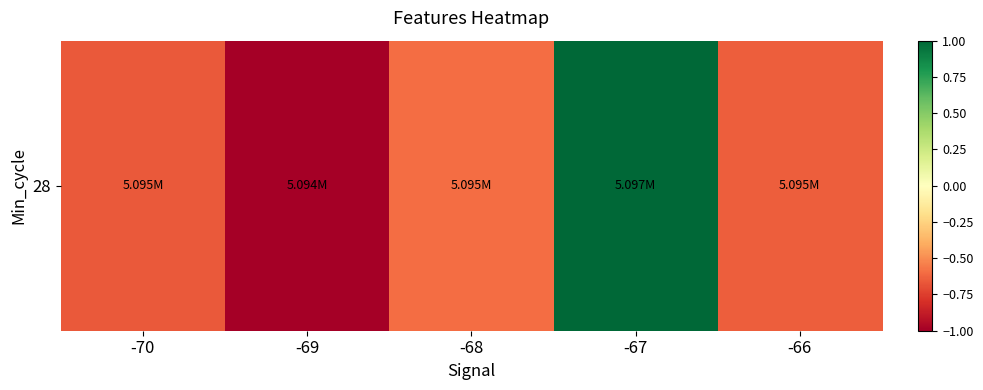

At which category does the chart reach its minimum across all series?

-69